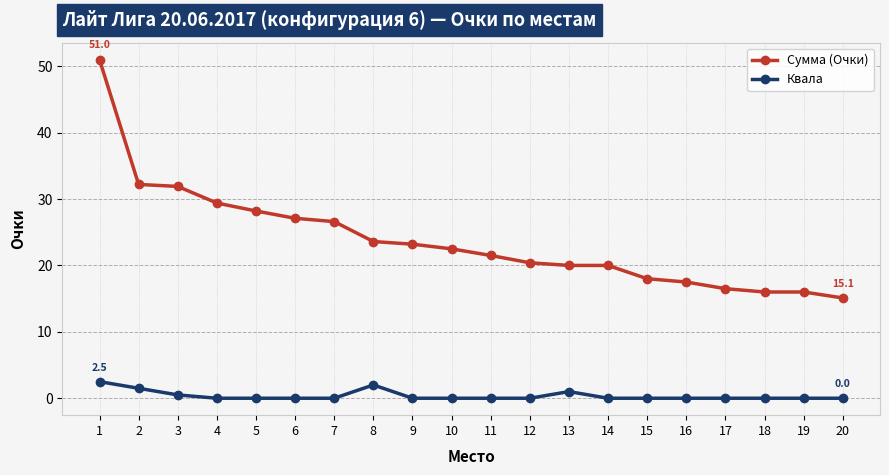

Reading left to right, what are all the values shown in this chart?

Сумма (Очки): 51.0	32.2	31.9	29.4	28.2	27.1	26.6	23.6	23.2	22.5	21.5	20.4	20.0	20.0	18.0	17.5	16.5	16.0	16.0	15.1
Квала: 2.5	1.5	0.5	0.0	0.0	0.0	0.0	2.0	0.0	0.0	0.0	0.0	1.0	0.0	0.0	0.0	0.0	0.0	0.0	0.0